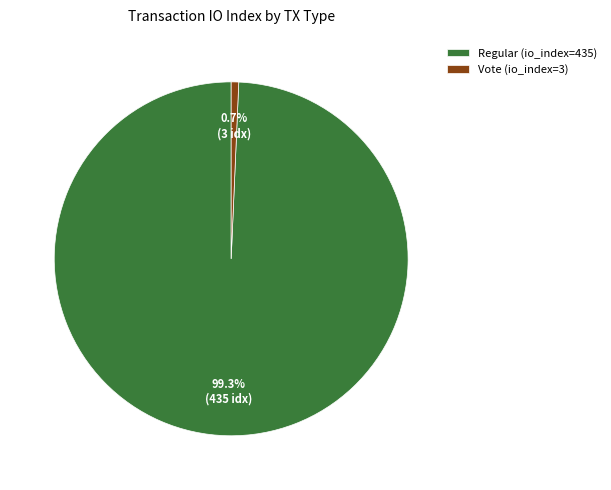

Combined, what portion of the pie is Regular (io_index=435) and Vote (io_index=3)?

100.0%